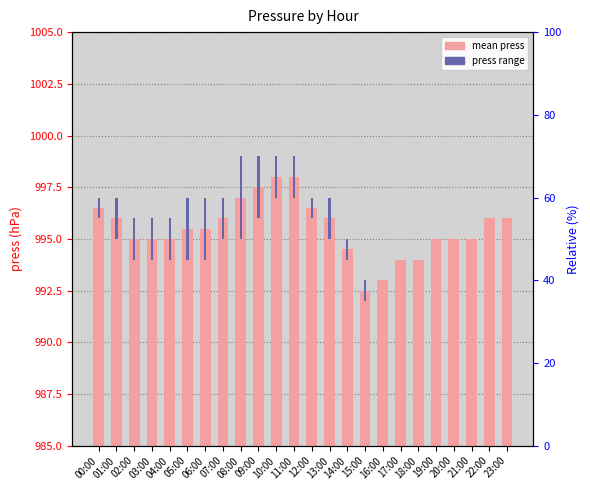

Rank the categories by value from lowest to highest.

15:00, 16:00, 17:00, 18:00, 14:00, 02:00, 03:00, 04:00, 19:00, 20:00, 21:00, 05:00, 06:00, 01:00, 07:00, 13:00, 22:00, 23:00, 00:00, 12:00, 08:00, 09:00, 10:00, 11:00